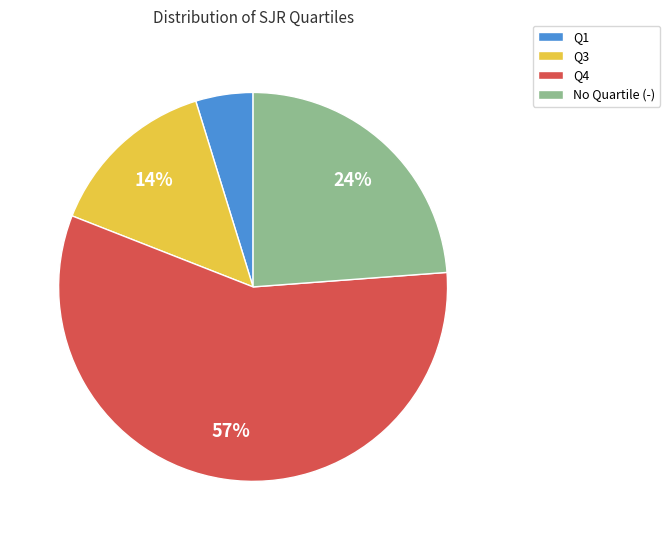

Combined, do Q1 and Q3 account for over 50%?

No